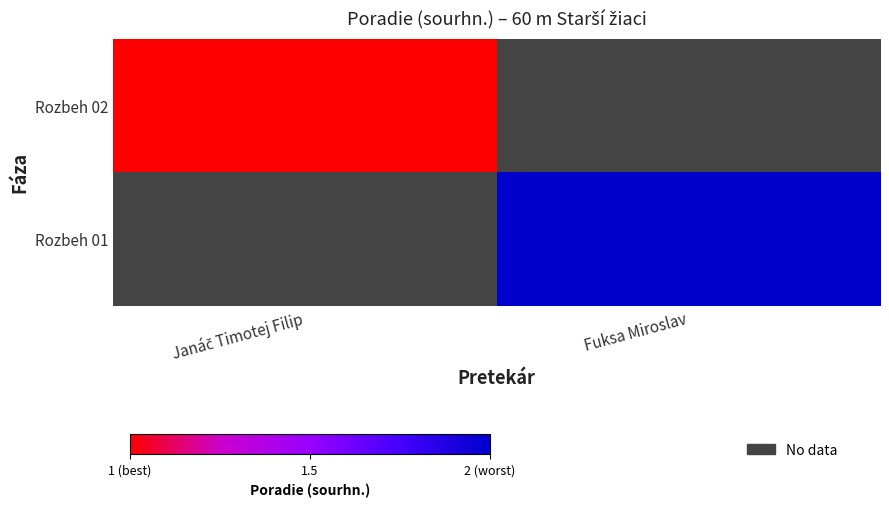

List the labels in order of Rozbeh 01 value, smallest first.

Janáč Timotej Filip, Fuksa Miroslav